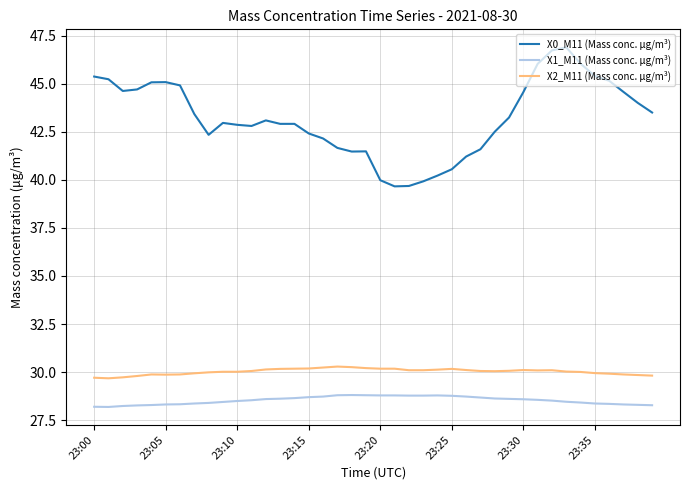

True or false: X1_M11 (Mass conc. μg/m³) and X2_M11 (Mass conc. μg/m³) cross at least once.

False